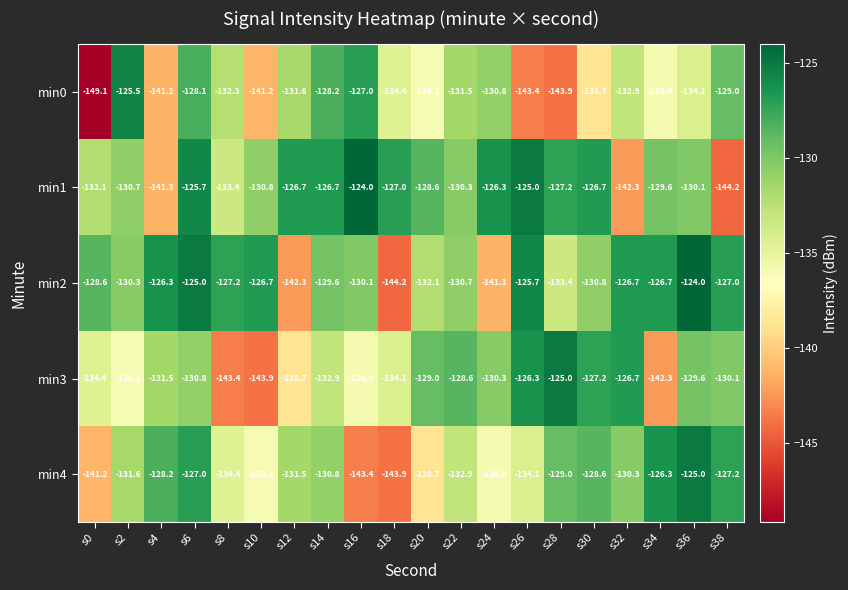

The min3 series shows -173.0 at s24. True or false?

False